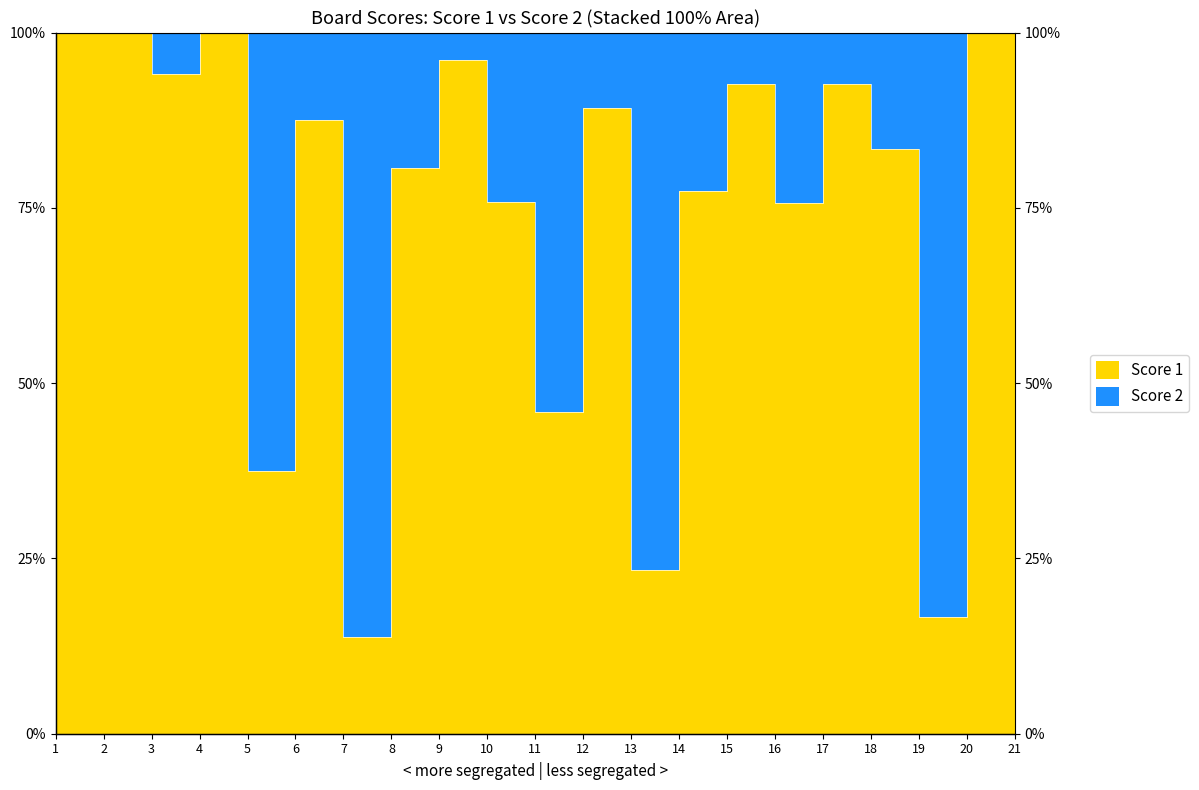

Is it true that the value at 4 is 157.8?

False